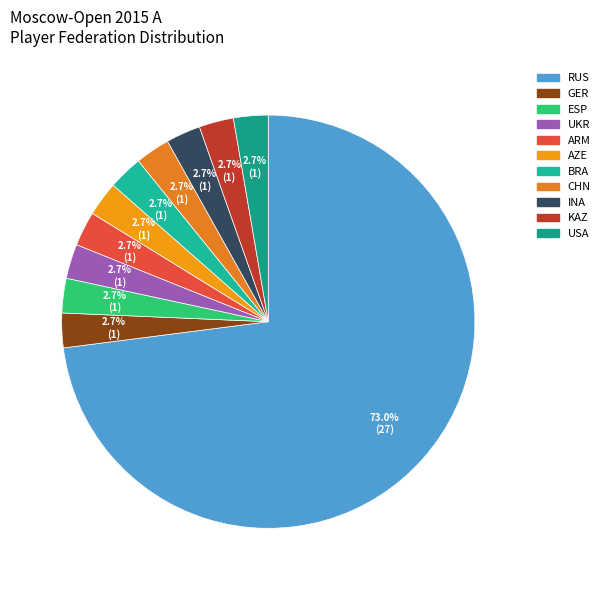

Does ESP represent more than half of the total?

No